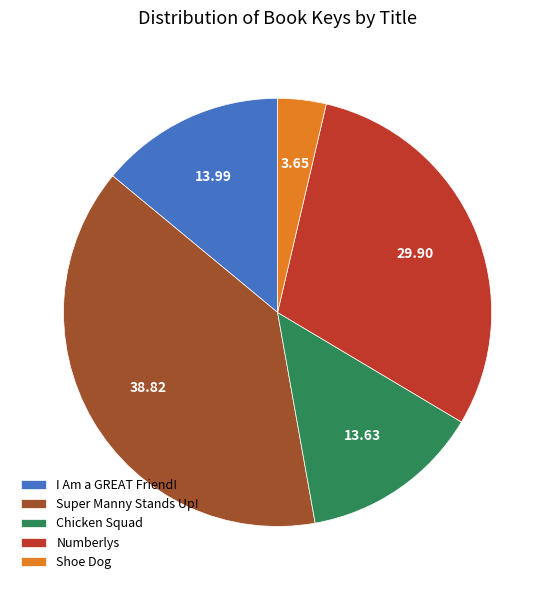

Which has a higher value, Numberlys or Shoe Dog?

Numberlys